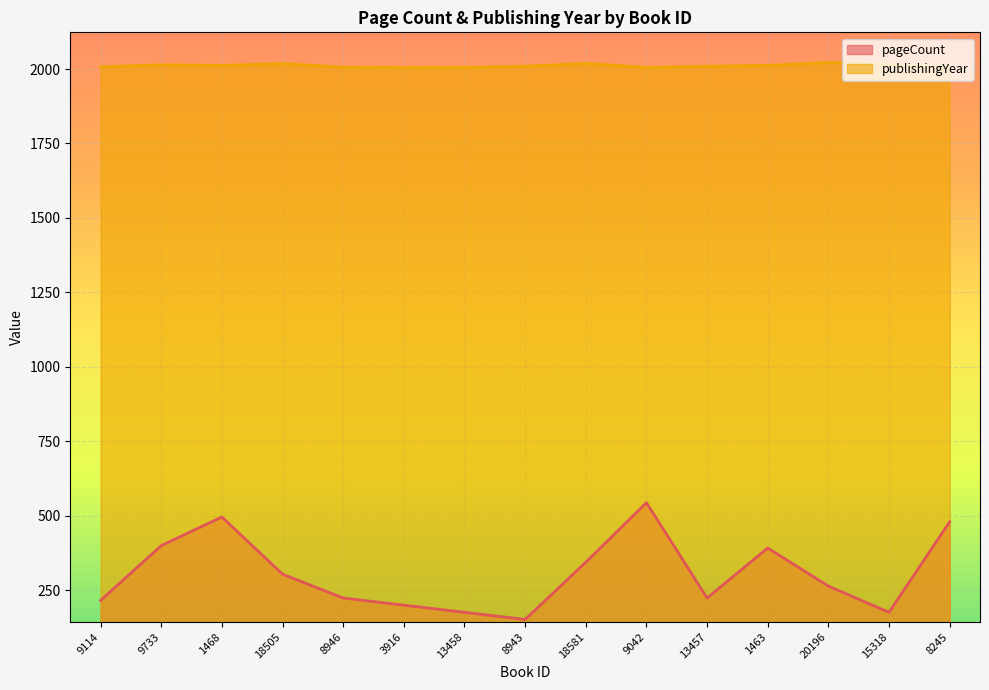

Reading right to left, list all the values displayed in this chart.

pageCount: 8245=480	15318=176	20196=264	1463=392	13457=224	9042=544	18581=344	8943=152	13458=176	3916=200	8946=224	18505=304	1468=496	9733=400	9114=216
publishingYear: 8245=2005	15318=2015	20196=2022	1463=2012	13457=2009	9042=2005	18581=2019	8943=2009	13458=2005	3916=2005	8946=2006	18505=2018	1468=2012	9733=2014	9114=2007